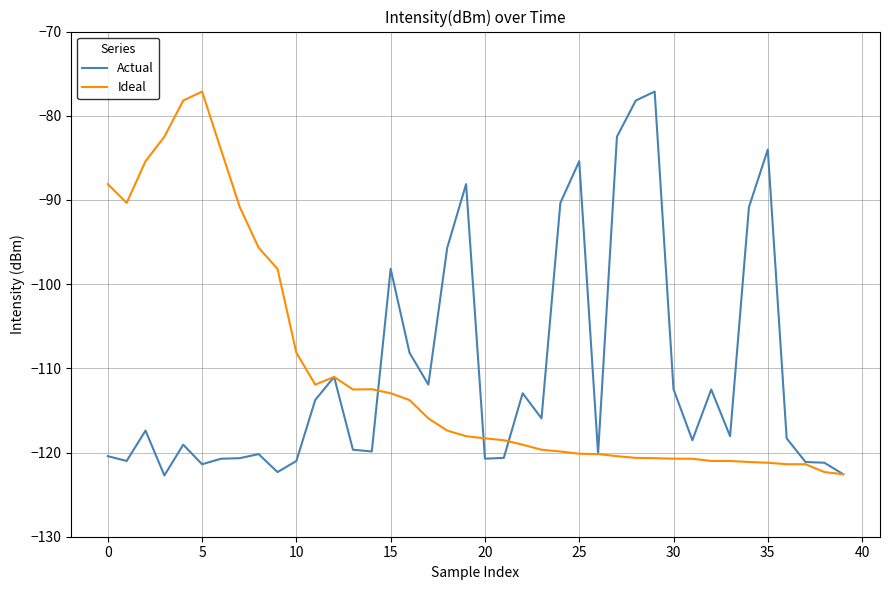

What is the smallest value displayed?

-122.7